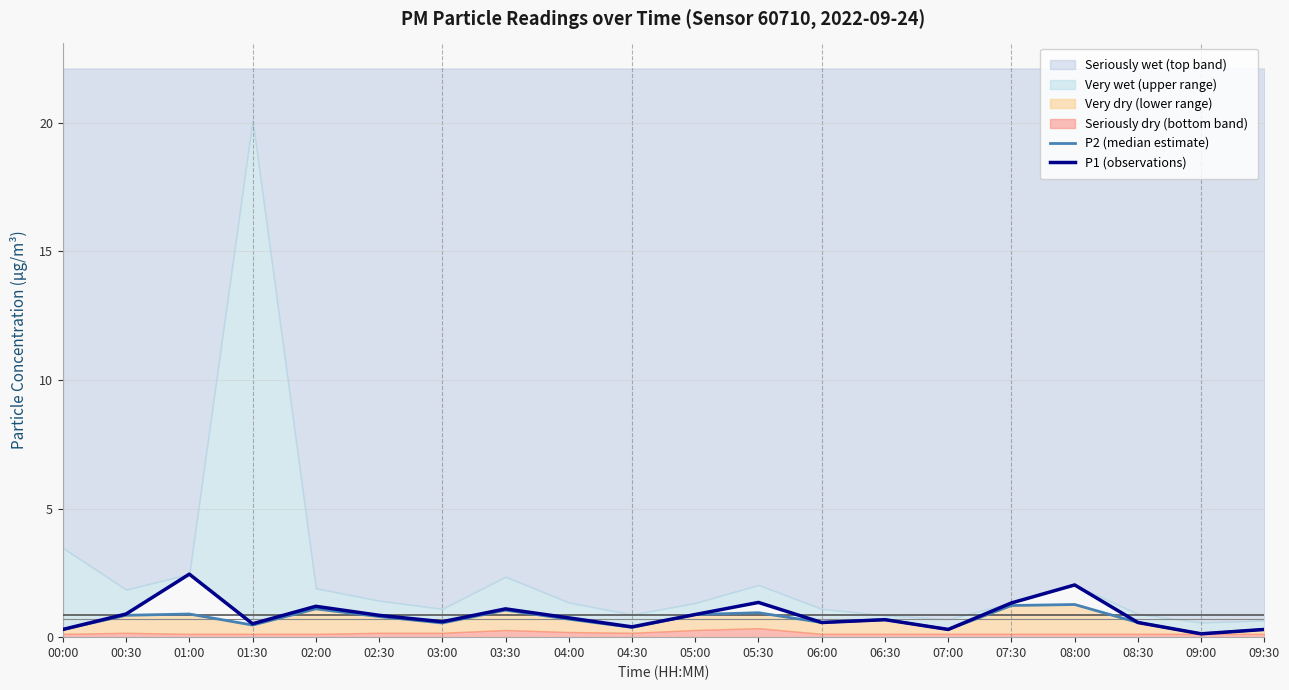

Is the value of P1 (observations) at 01:00 greater than the value of P2 (median estimate) at 04:30?

Yes